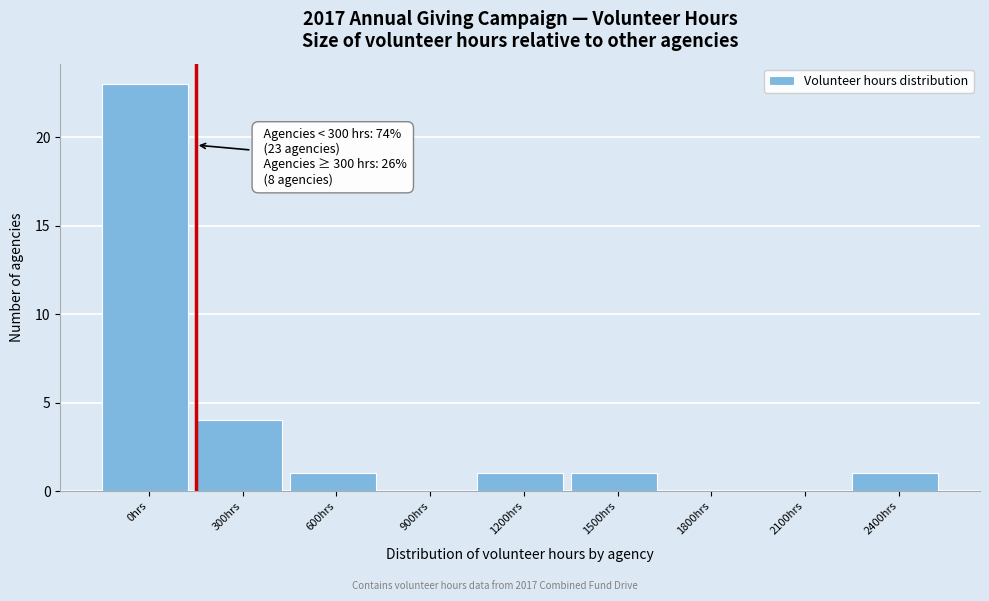

Reading left to right, list all the values displayed in this chart.

0hrs=23	300hrs=4	600hrs=1	900hrs=0	1200hrs=1	1500hrs=1	1800hrs=0	2100hrs=0	2400hrs=1